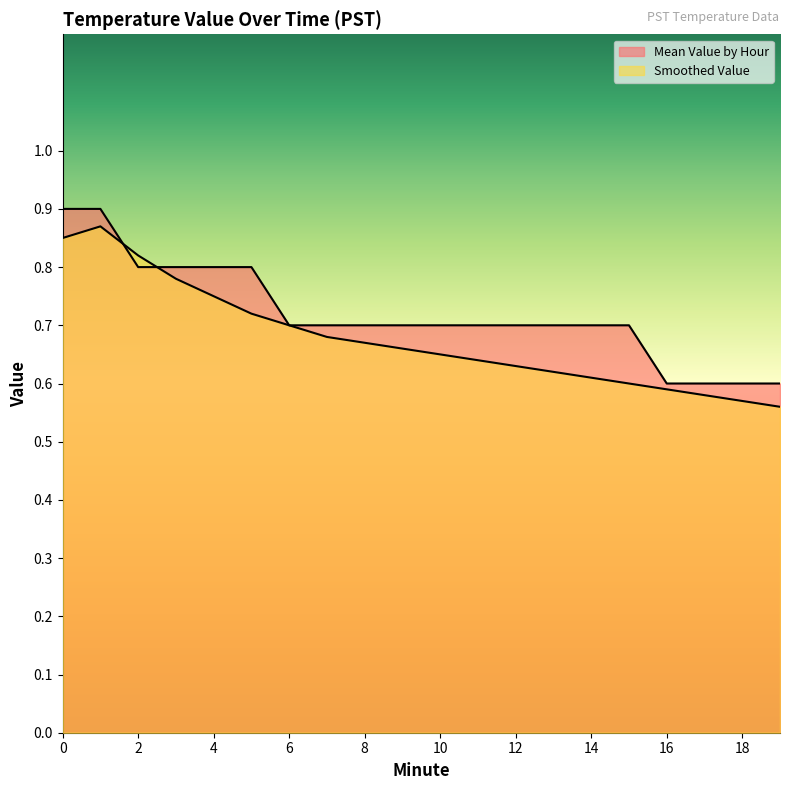

List the labels in order of Mean Value by Hour value, largest first.

0, 1, 2, 3, 4, 5, 6, 7, 8, 9, 10, 11, 12, 13, 14, 15, 16, 17, 18, 19